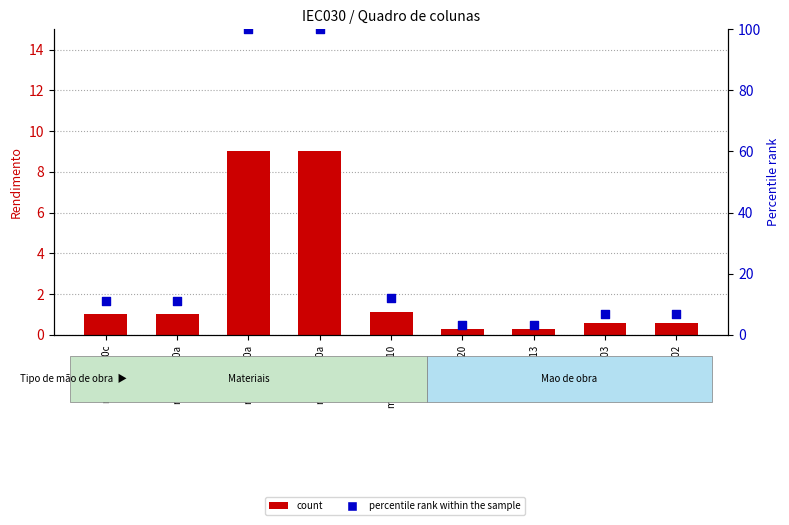

Is the value of count at mo020 greater than the value of percentile rank within the sample at mt35icp110a?

No